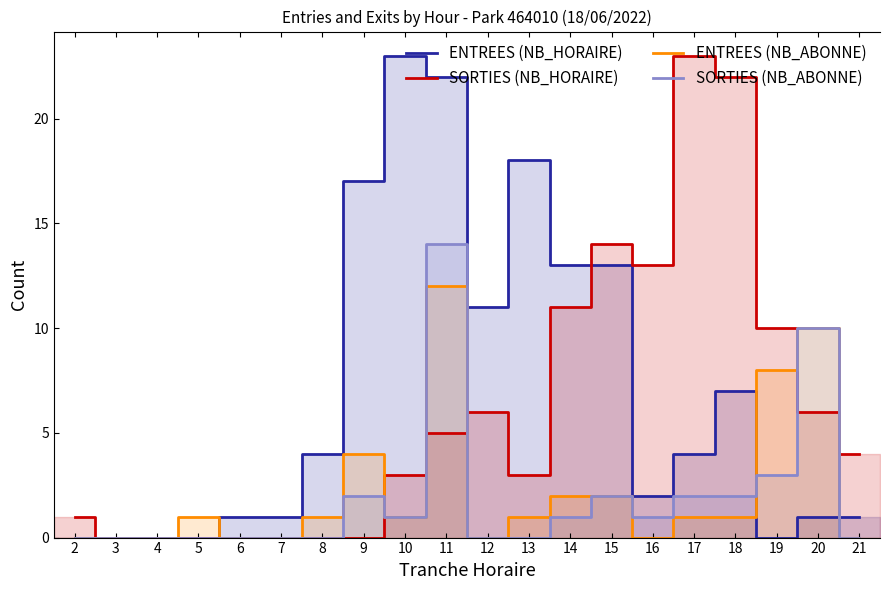

Which series has the largest range (max minus min)?

ENTREES (NB_HORAIRE)